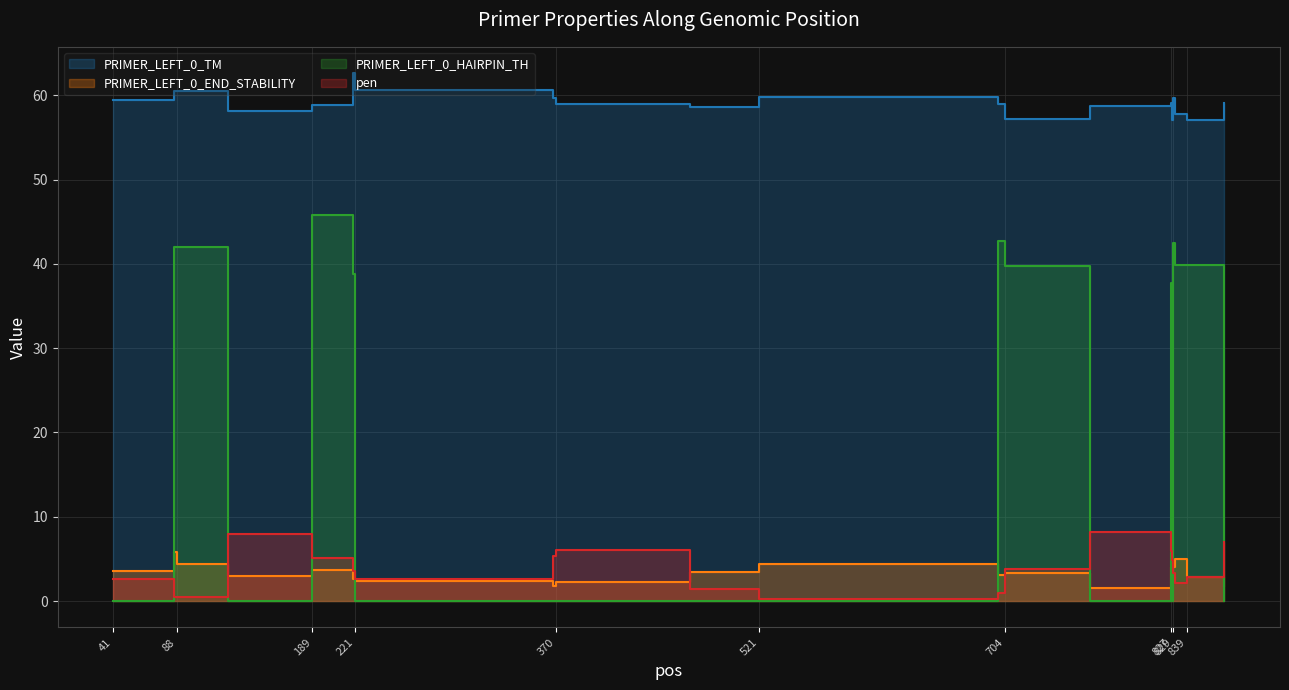

Which category has the highest value across all series?

219